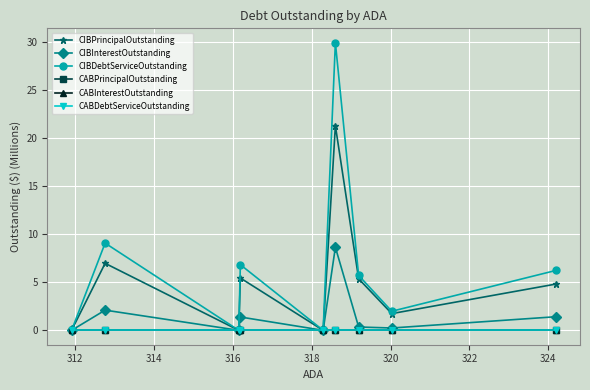

True or false: CABDebtServiceOutstanding has more than 1 points higher than both neighbors.

False